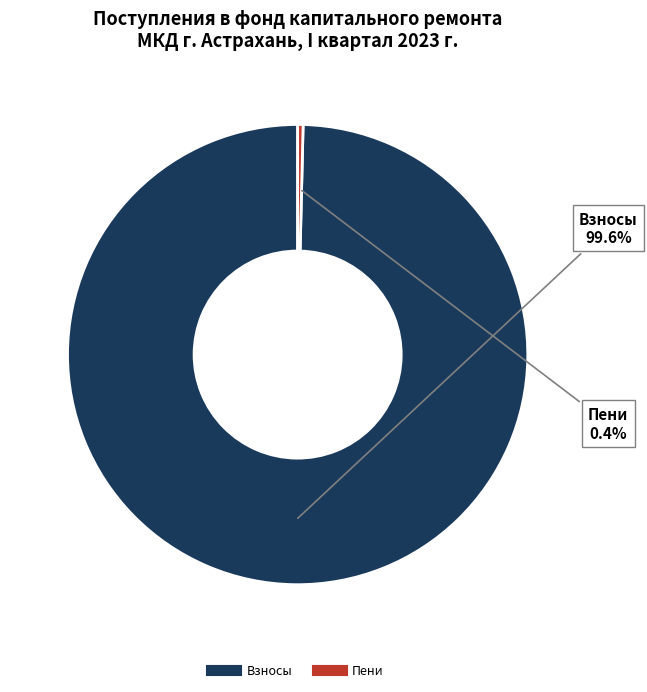

Count the number of slices in the pie.

2